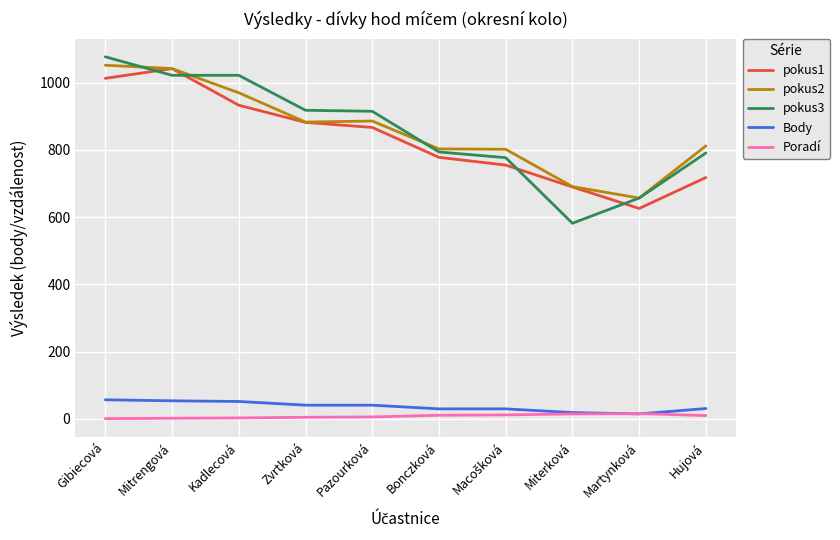

What is the sum of all Body values?

370